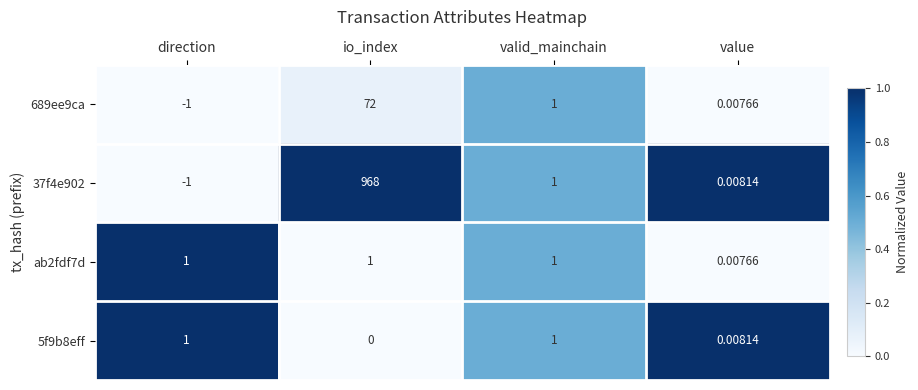

List the labels in order of 37f4e902 value, largest first.

io_index, valid_mainchain, value, direction